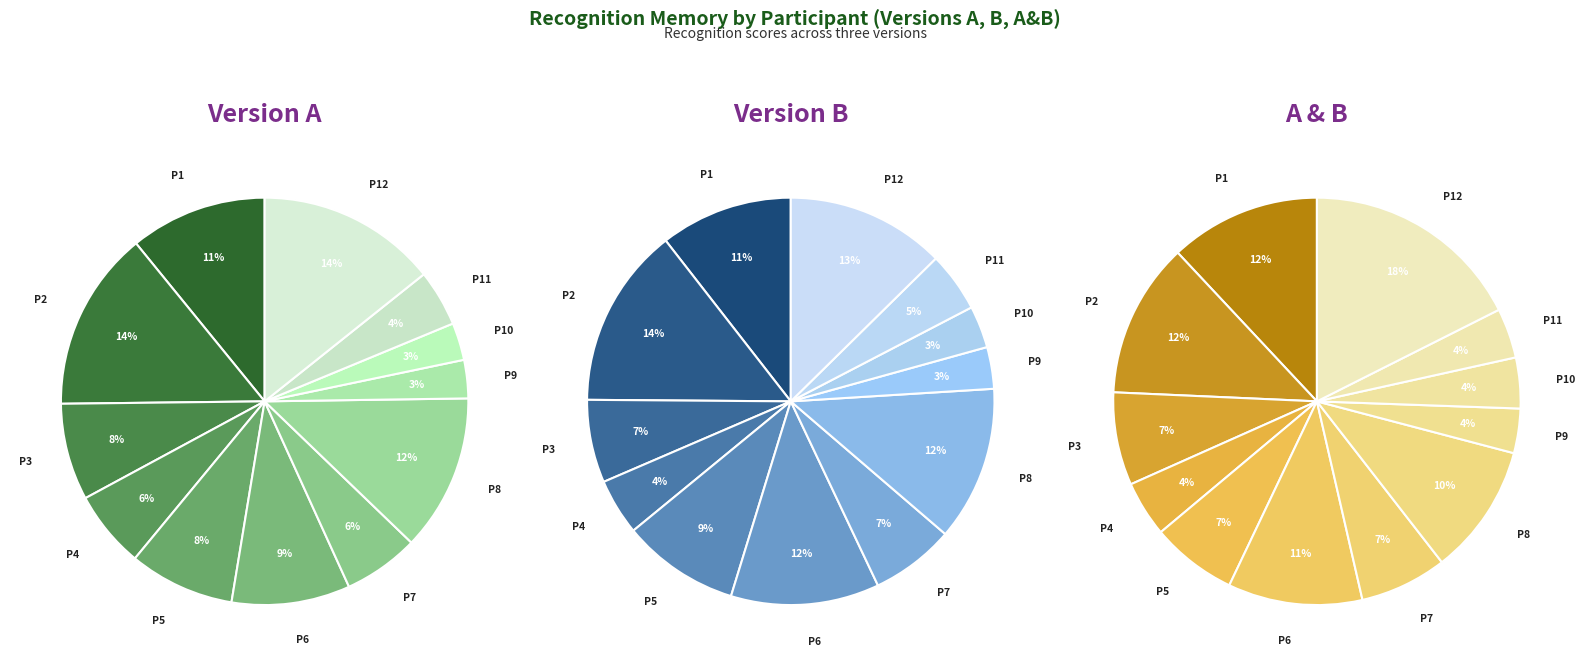

To the nearest percent, what percentage of the pie is 7?

7%